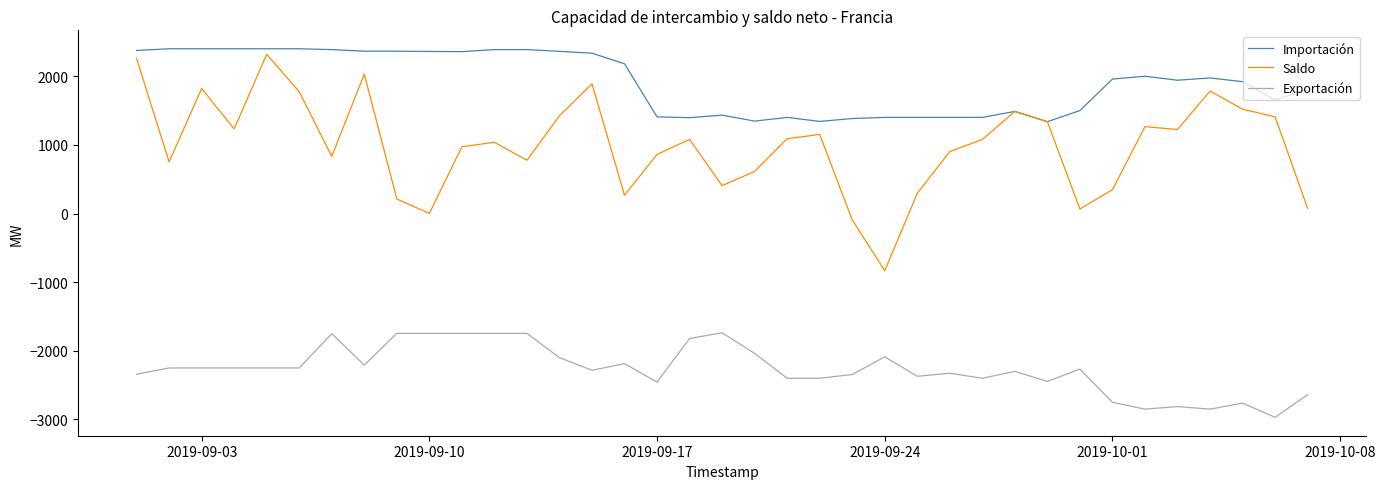

Which series has the largest total across all categories?

Importación